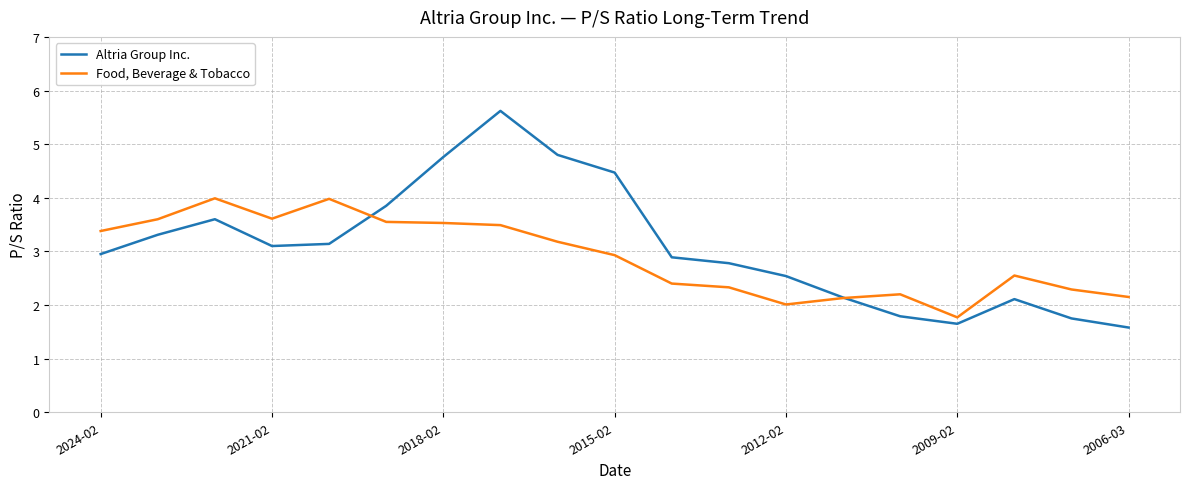

What is the average value of the Food, Beverage & Tobacco series?

2.9